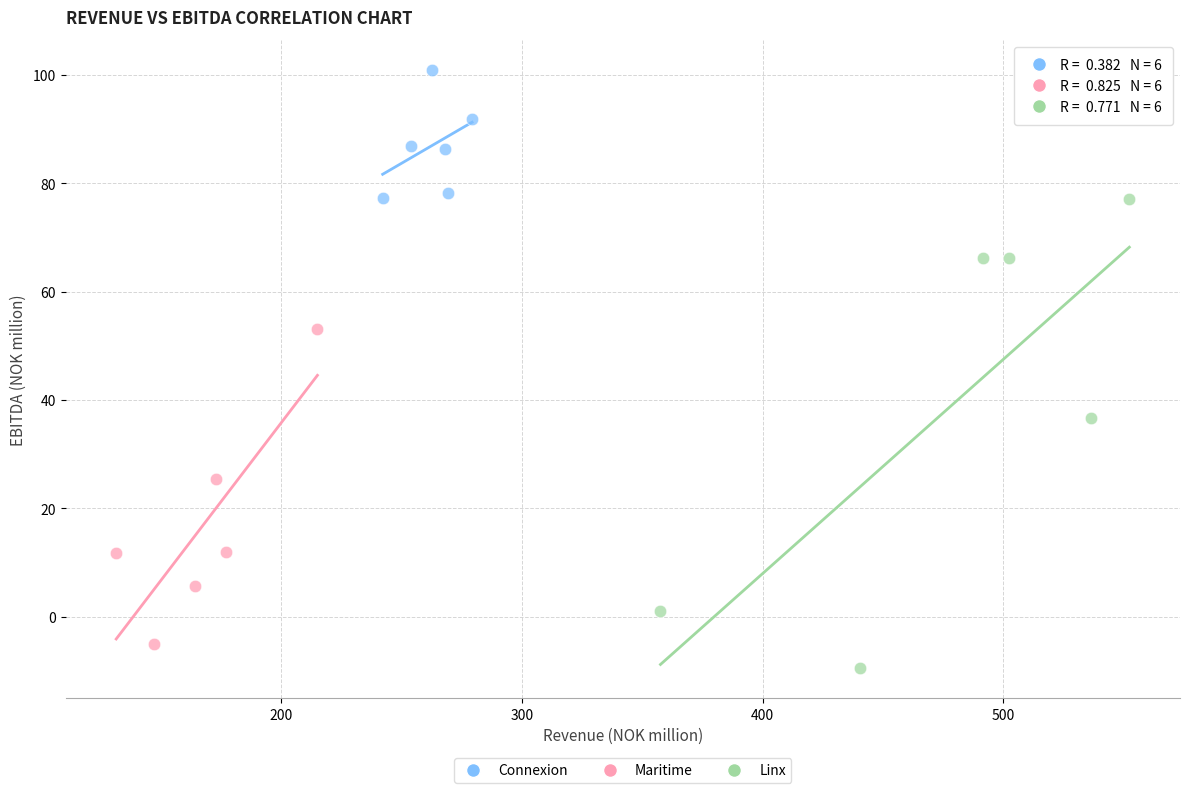

Which series contains the highest Y value?

Connexion